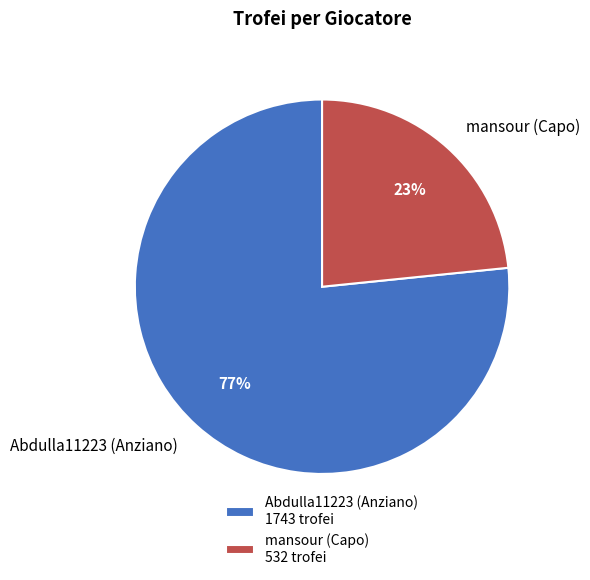

To the nearest percent, what is the combined percentage of mansour (Capo) and Abdulla11223 (Anziano)?

100%